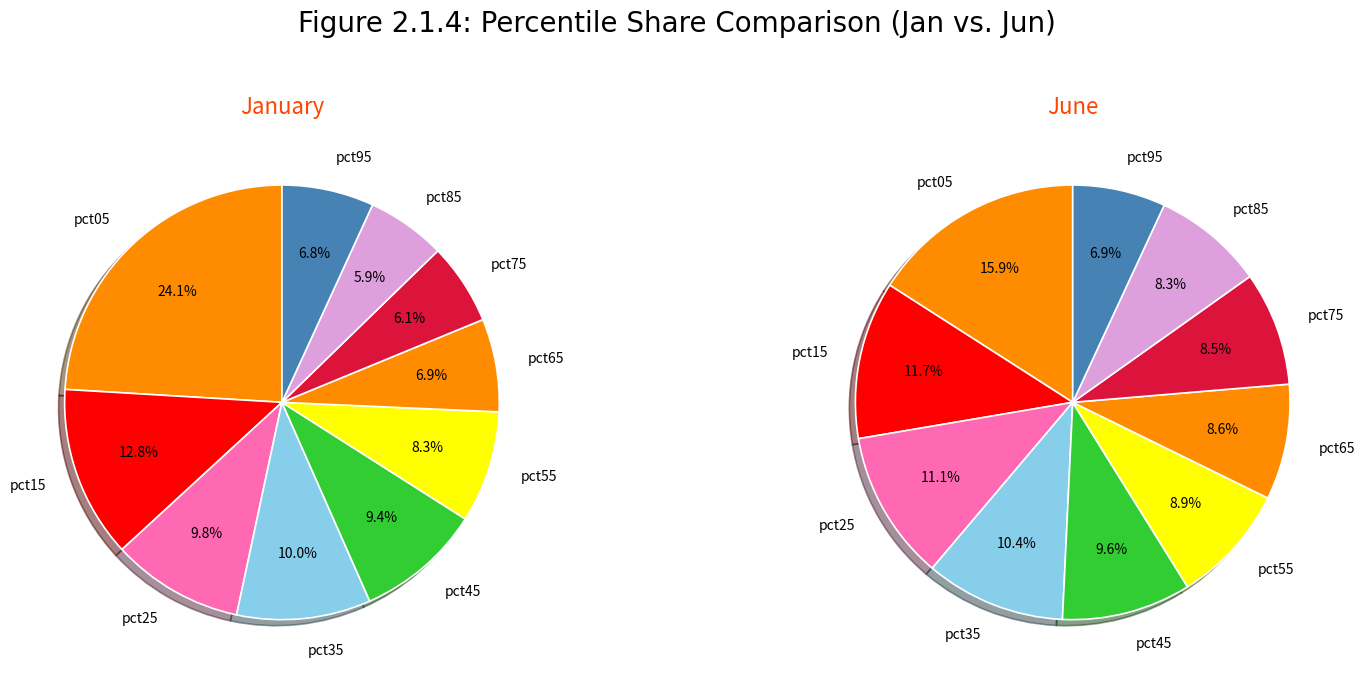

How many segments does this pie chart have?

10